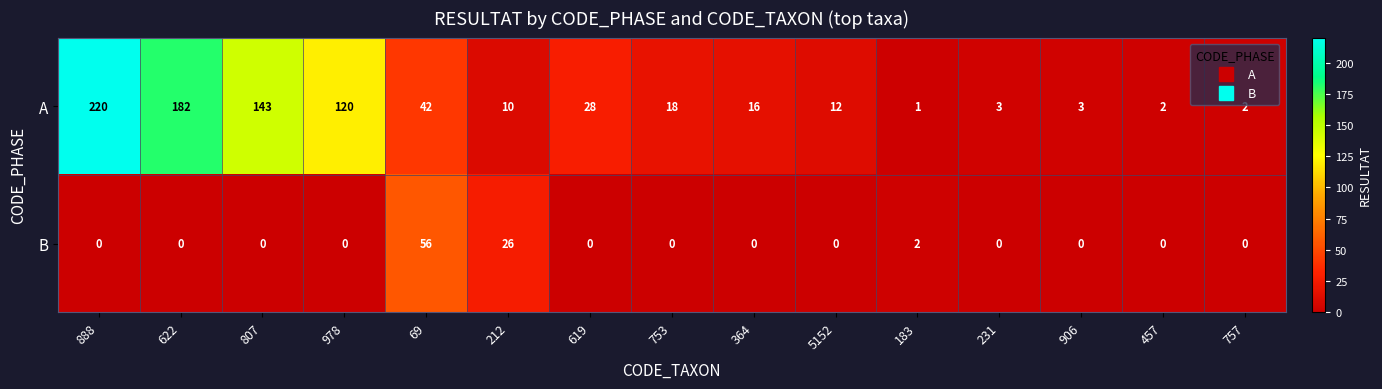

What is the sum of the A values at 5152 and 183?

13